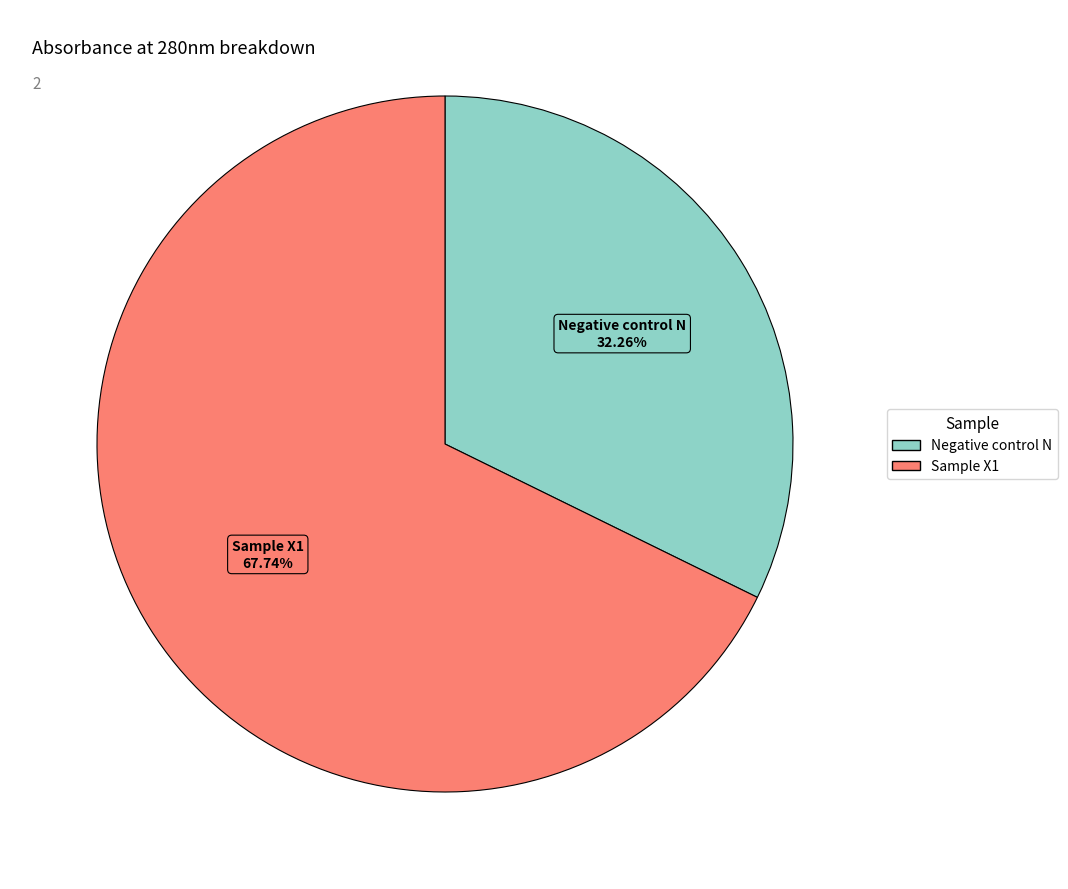

Which slice represents more than half of the pie?

Sample X1